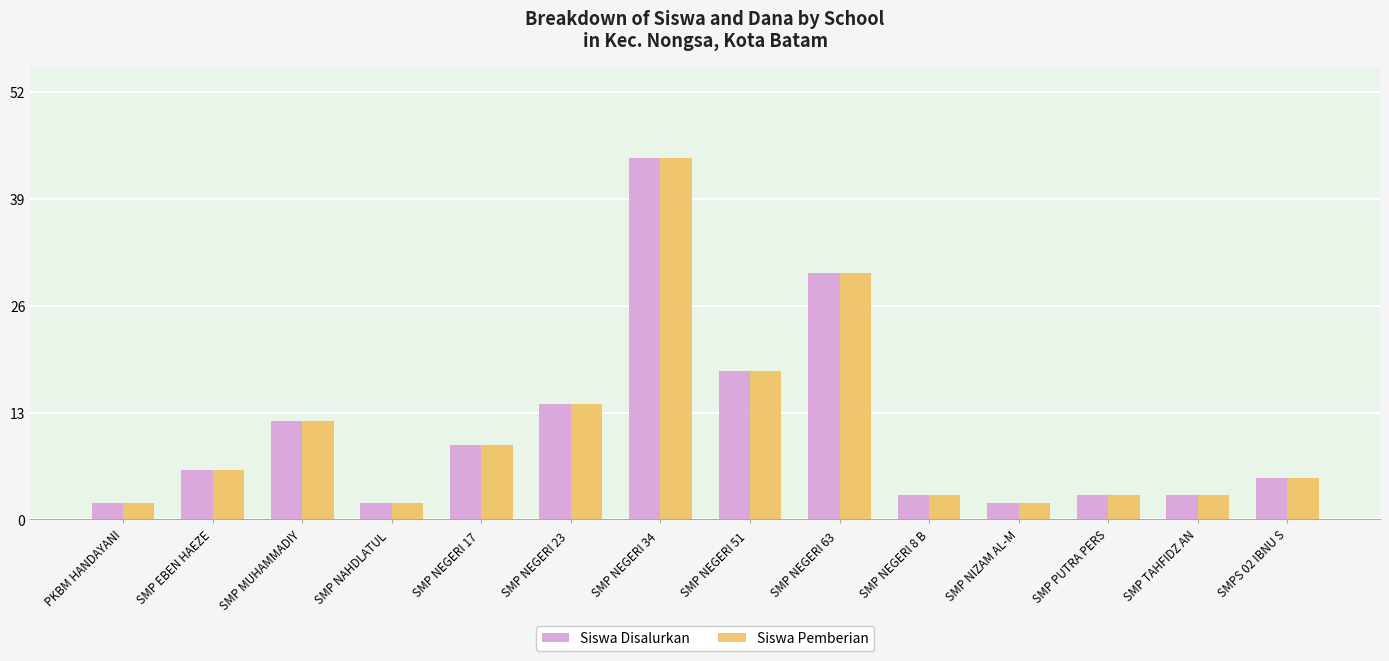

What position from the right is SMPS 02 IBNU S?

1